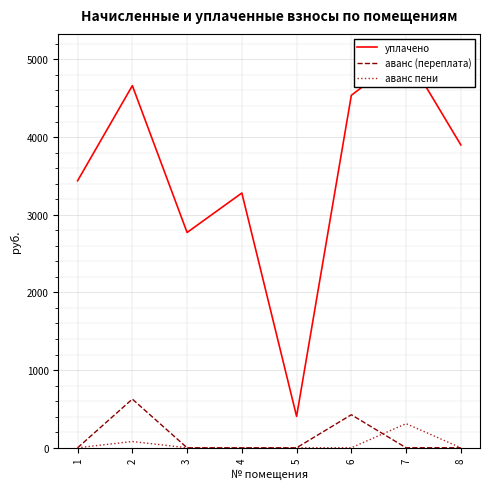

The аванс (переплата) series shows -211.9 at 1. True or false?

False